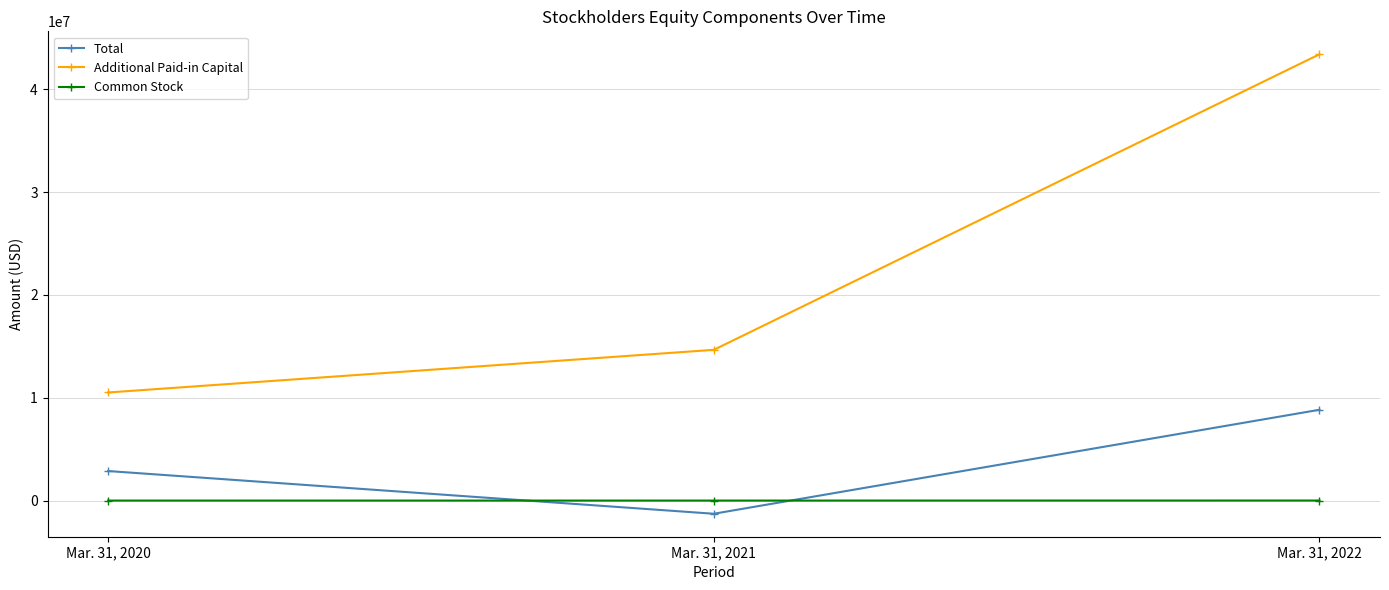

What is the difference between the maximum and minimum values in the Additional Paid-in Capital series?

32888594